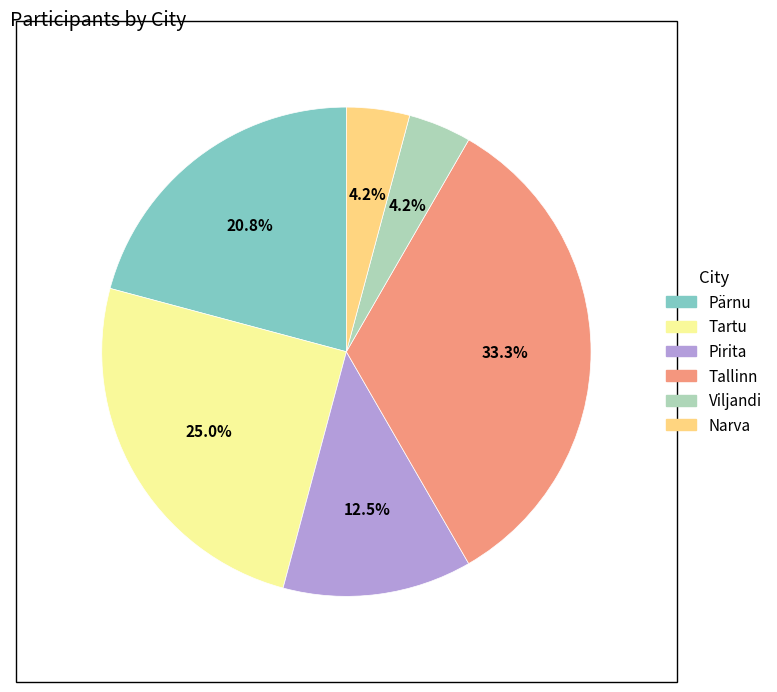

How much of the chart is everything except Viljandi?

95.8%